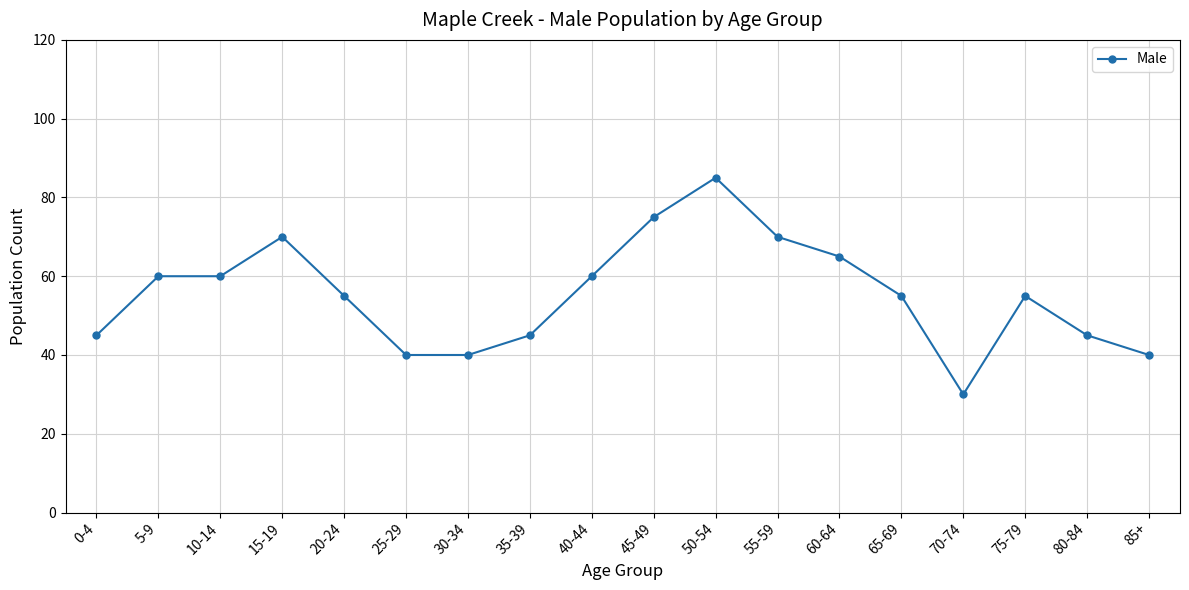

True or false: there are more than 2 points higher than both neighbors.

True